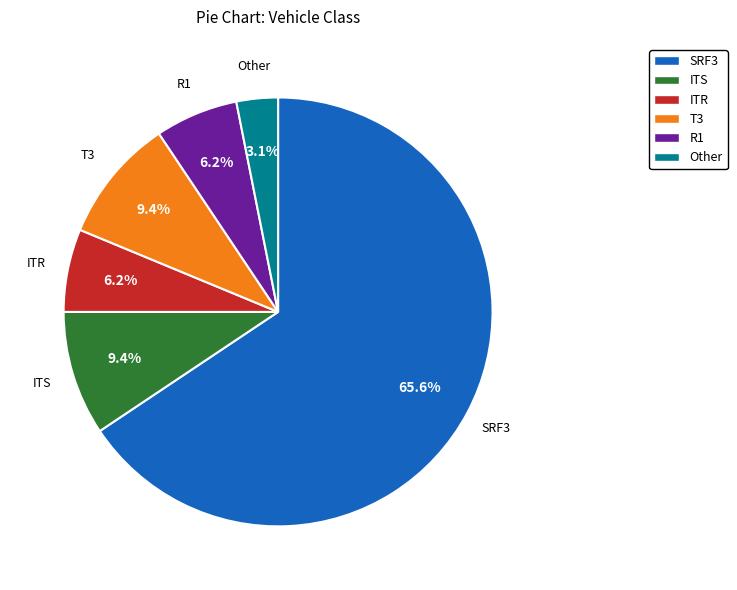

To the nearest percent, what is the difference between the SRF3 and ITR slice percentages?

59%